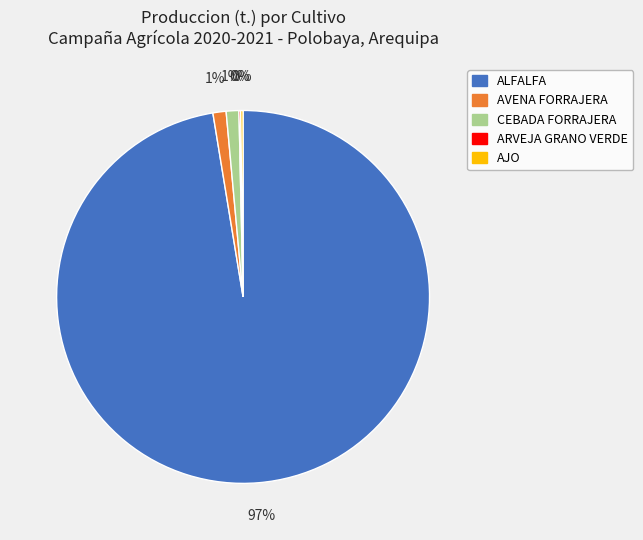

What percentage is the CEBADA FORRAJERA slice, to the nearest percent?

1%